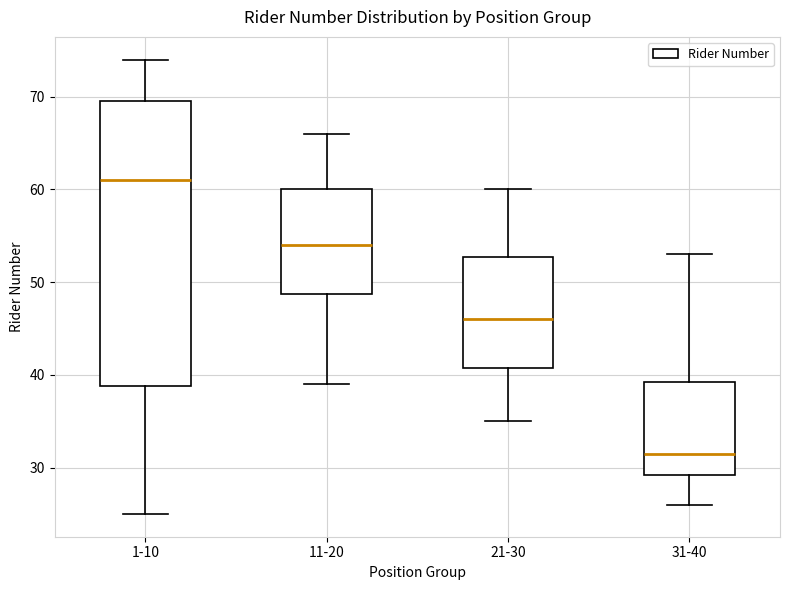

Reading left to right, transcribe this box plot: for each box, give where its median line is, the range the box spans, and where its two whiskers end, as read against the y-axis. The values are not printed on the chart, so give them approximately, as read against the axis.

1-10: median 61, box 39 to 70, whiskers 25 to 74
11-20: median 54, box 49 to 60, whiskers 39 to 66
21-30: median 46, box 41 to 53, whiskers 35 to 60
31-40: median 32, box 29 to 39, whiskers 26 to 53